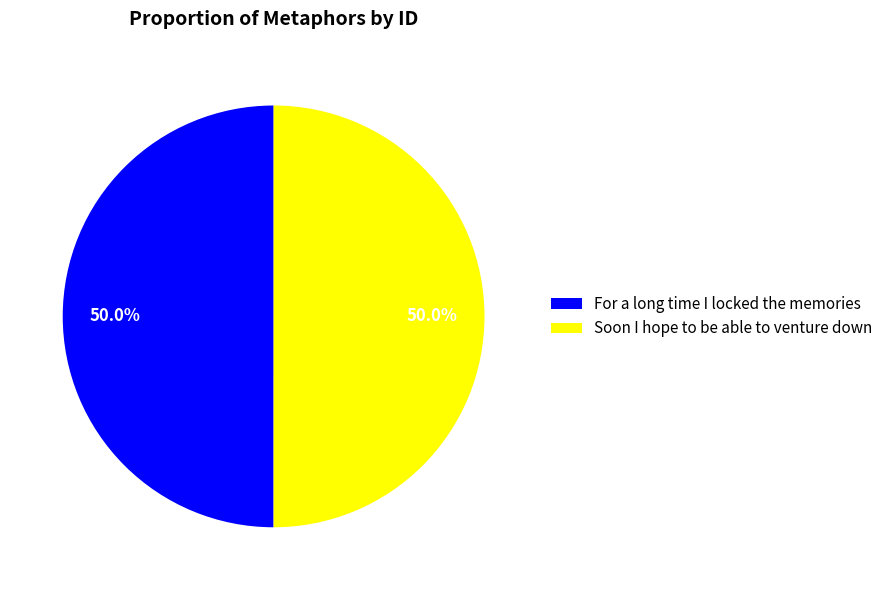

How much of the chart is everything except Soon I hope to be able to venture down?

50.0%